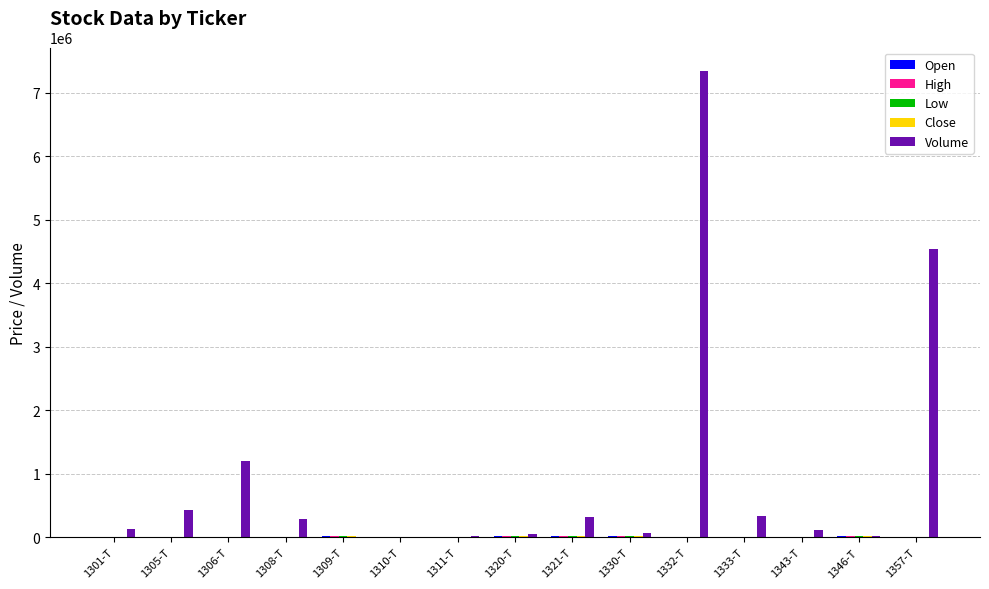

Between 1306-T and 1320-T, which series saw the biggest shift?

Volume